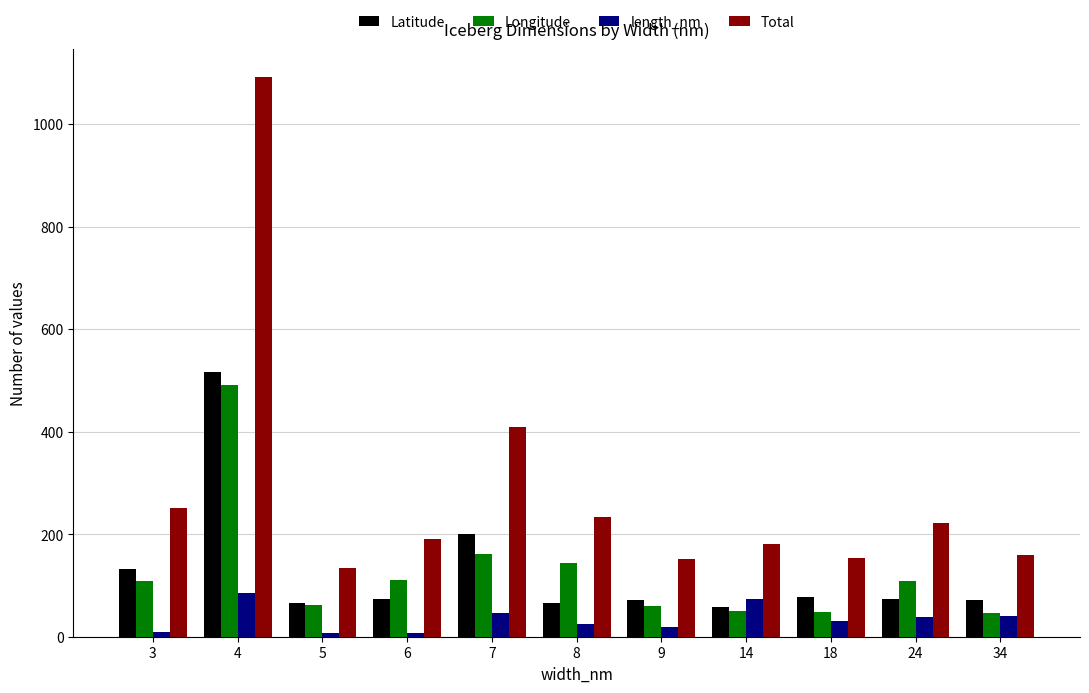

What is the approximate value of Longitude at 6?

109.8